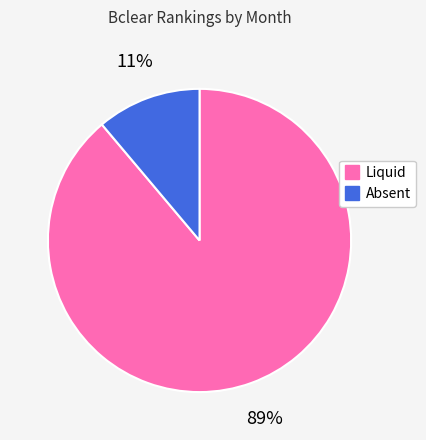

To the nearest percent, what is the average slice percentage?

50%